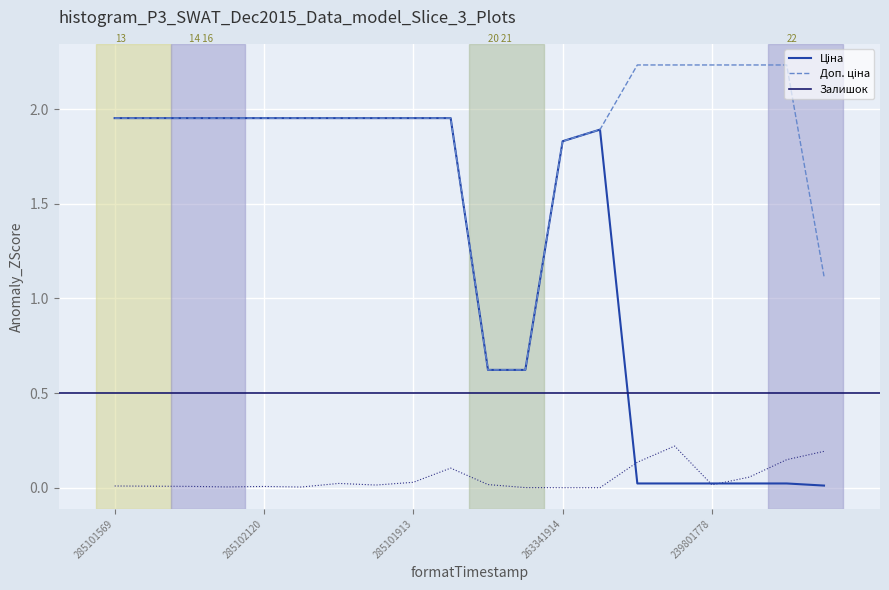

What is the difference between the maximum and minimum values in the Залишок series?

0.2